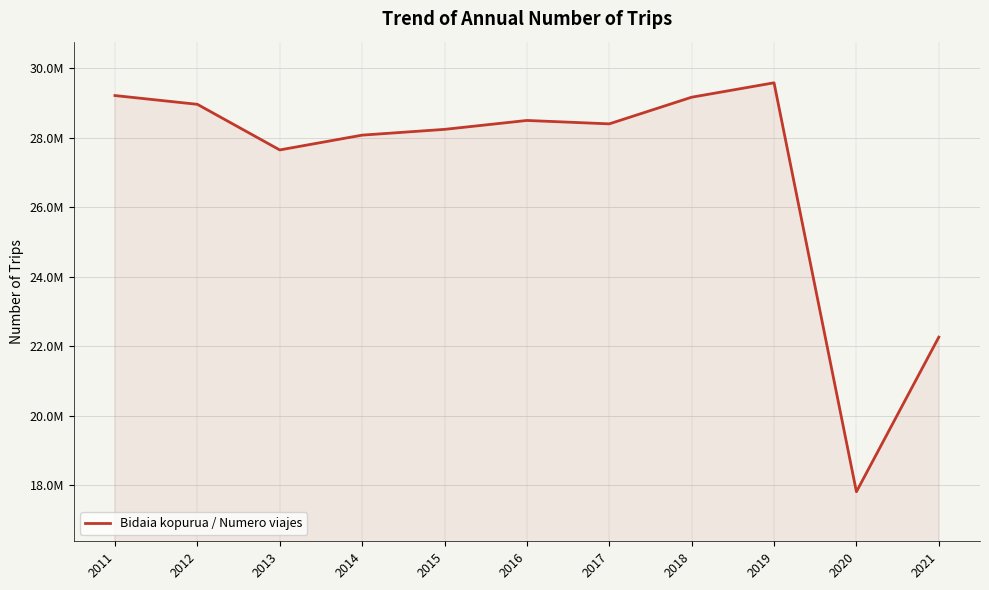

Does the chart display data point markers on the line(s)?

No